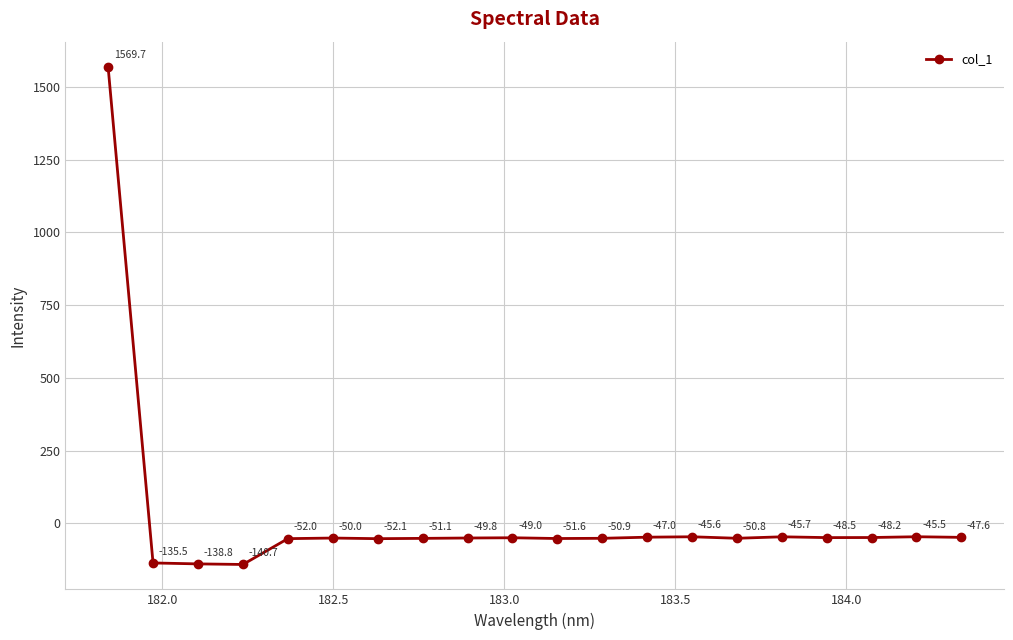

How many points are higher than both their immediate neighbors (excluding endpoints)?

5